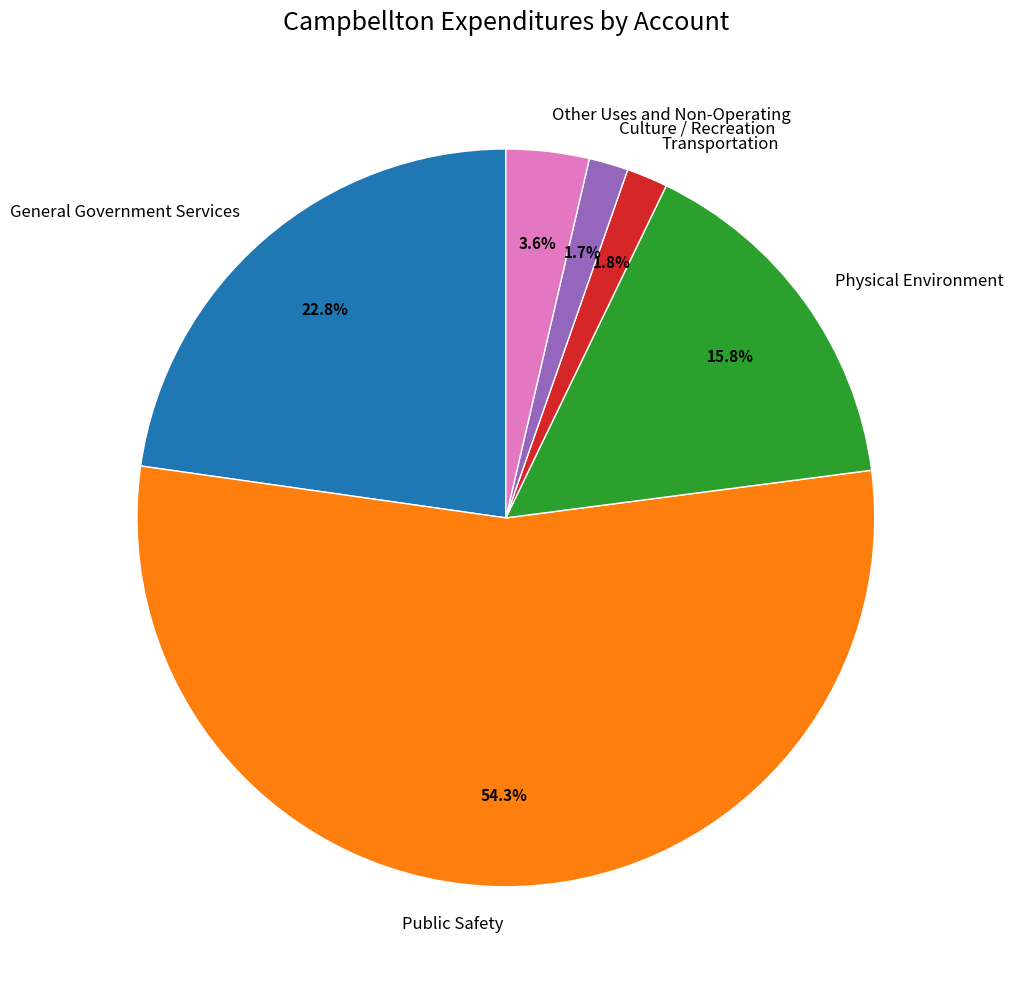

The Public Safety slice represents 69% of the pie. True or false?

False